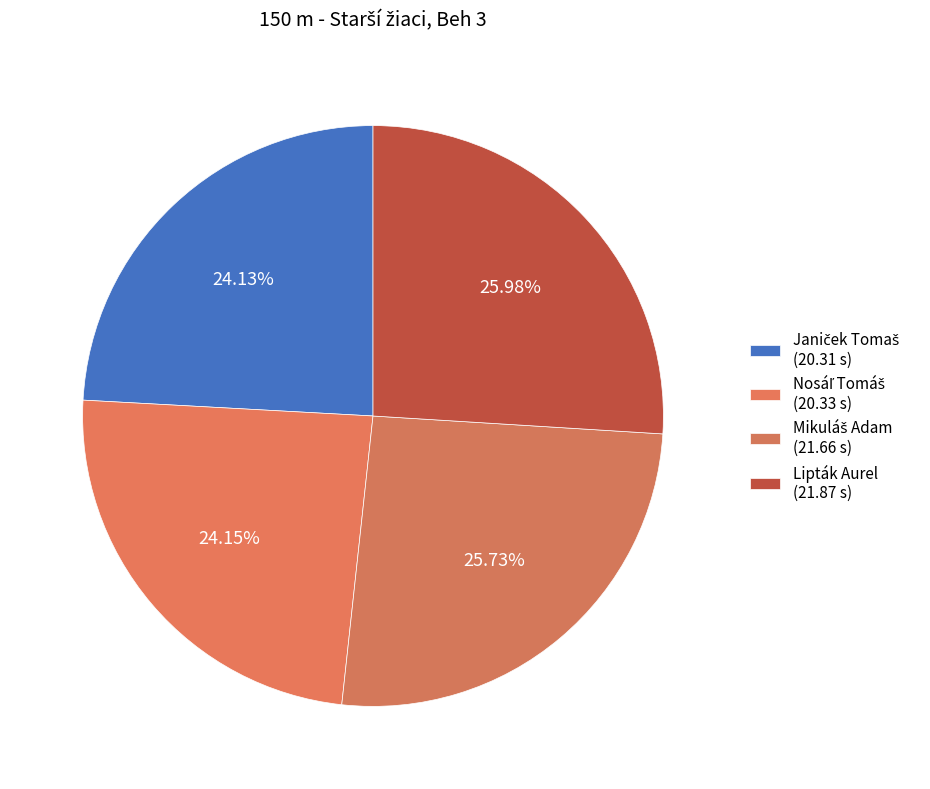

Is it true that Janiček Tomaš is 18% of the pie?

False